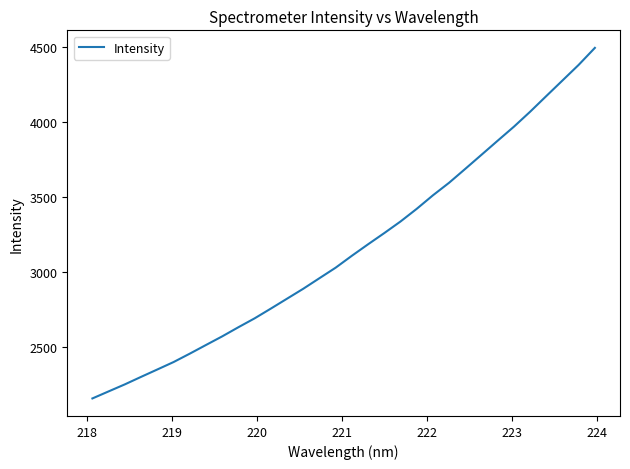

What is the smallest value displayed?

2160.5